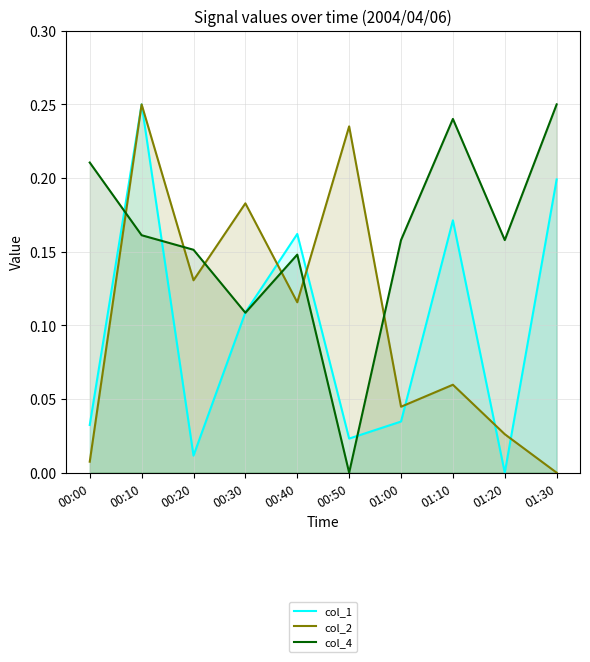

Where is col_1 nearest to the value 0?

01:20